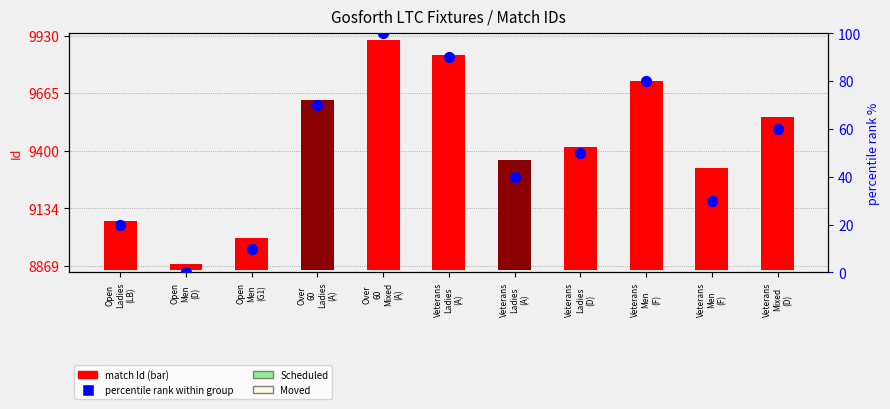

Is the value of match Id at Veterans
Ladies
(D) greater than the value of percentile rank within group at Veterans
Men
(F)?

Yes